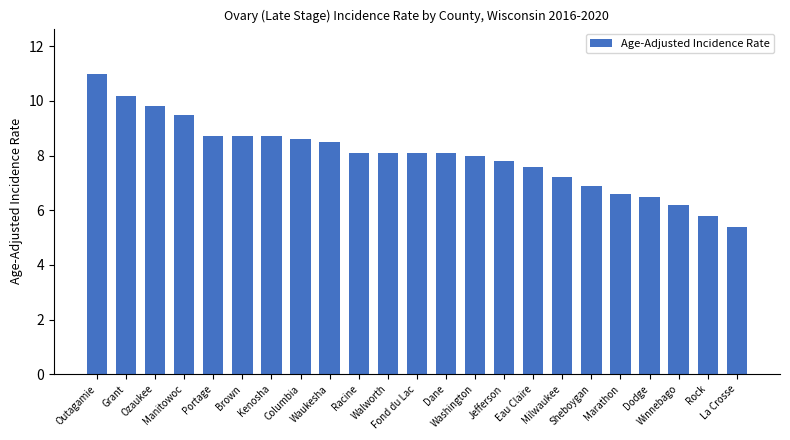

Which category has the lowest value across all series?

La Crosse